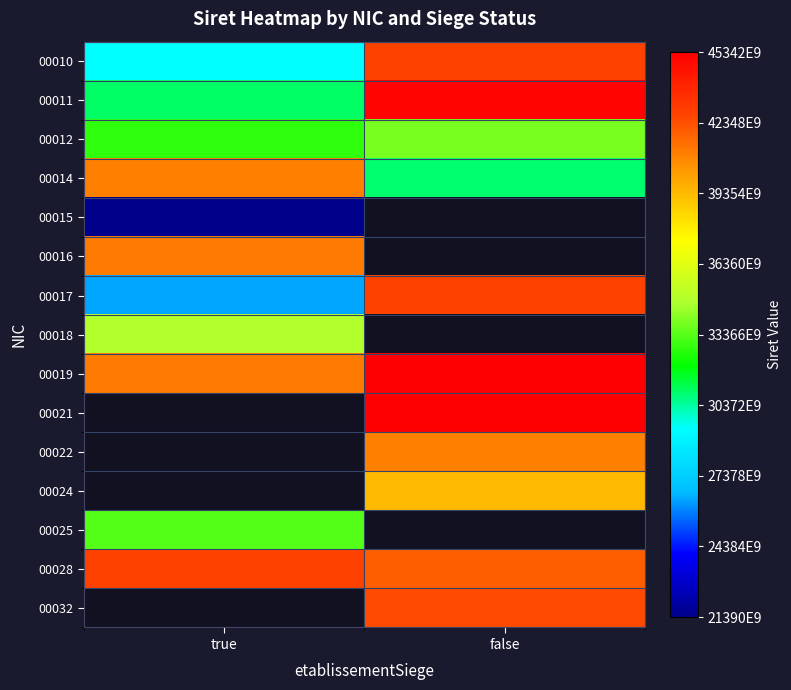

Which category has the highest value across all series?

false